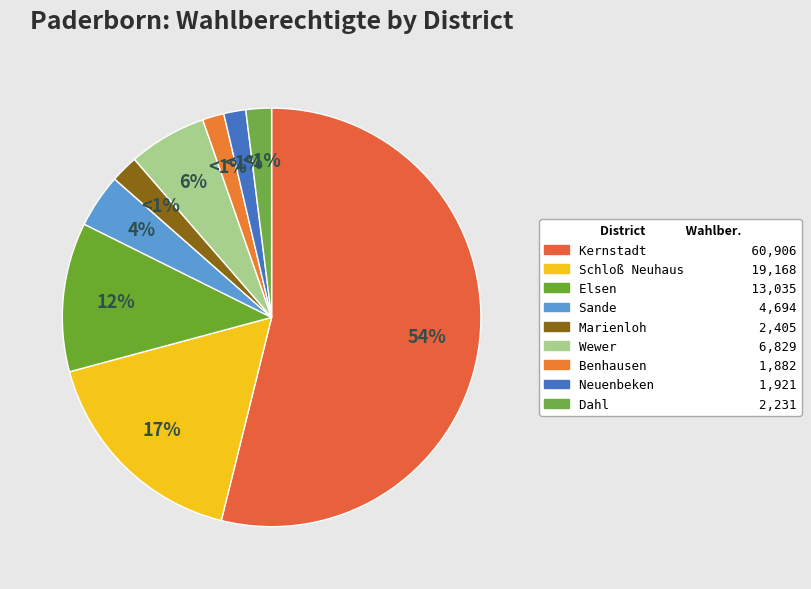

To the nearest percent, what is the difference between the largest and smallest slice percentages?

52%